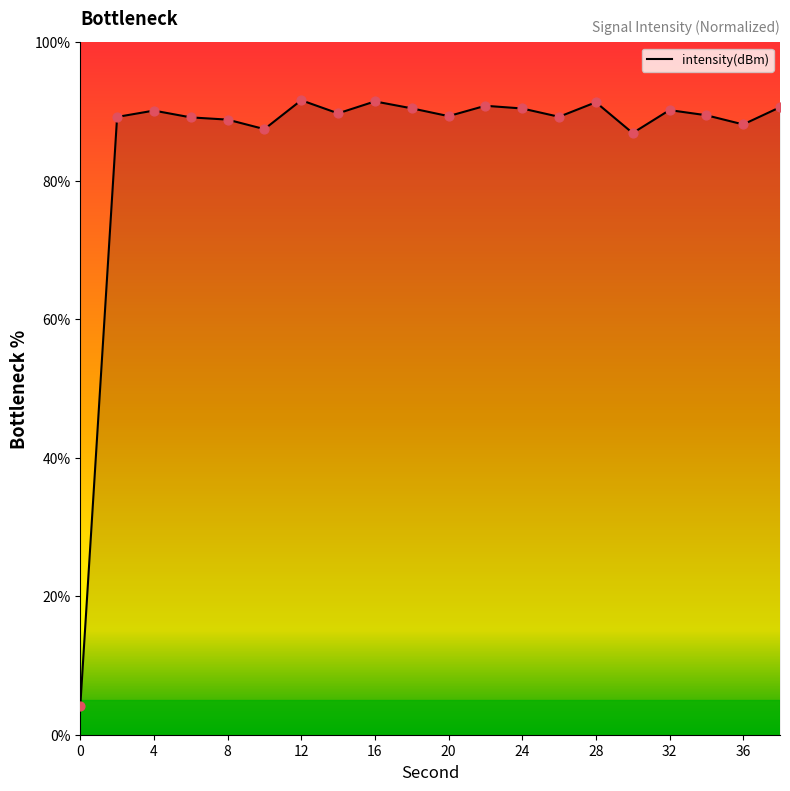

What is the difference between the maximum and minimum values?

87.5